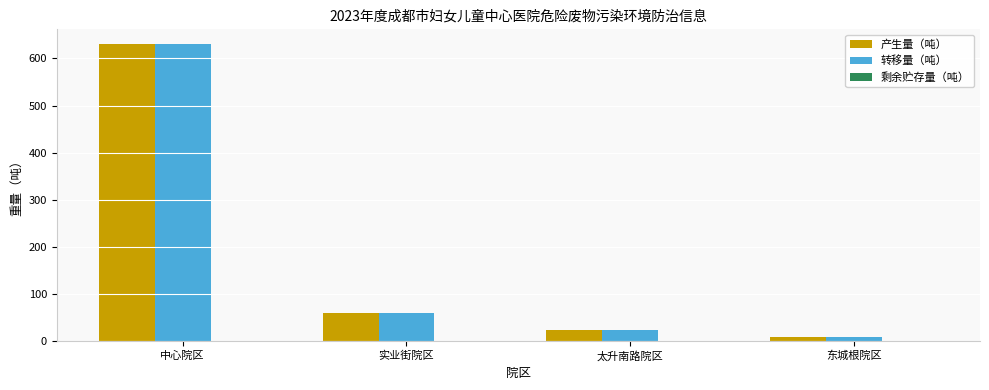

Which series has the widest spread of values?

转移量（吨）